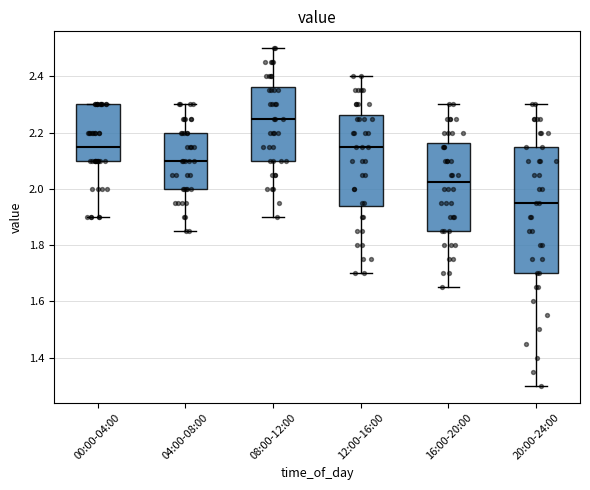

Reading left to right, transcribe this box plot: for each box, give where its median line is, the range the box spans, and where its two whiskers end, as read against the y-axis. The values are not printed on the chart, so give them approximately, as read against the axis.

00:00-04:00: median 2.16, box 2.10 to 2.30, whiskers 1.90 to 2.30
04:00-08:00: median 2.10, box 2.00 to 2.20, whiskers 1.86 to 2.30
08:00-12:00: median 2.26, box 2.10 to 2.36, whiskers 1.90 to 2.50
12:00-16:00: median 2.16, box 1.94 to 2.26, whiskers 1.70 to 2.40
16:00-20:00: median 2.02, box 1.86 to 2.16, whiskers 1.66 to 2.30
20:00-24:00: median 1.96, box 1.70 to 2.16, whiskers 1.30 to 2.30